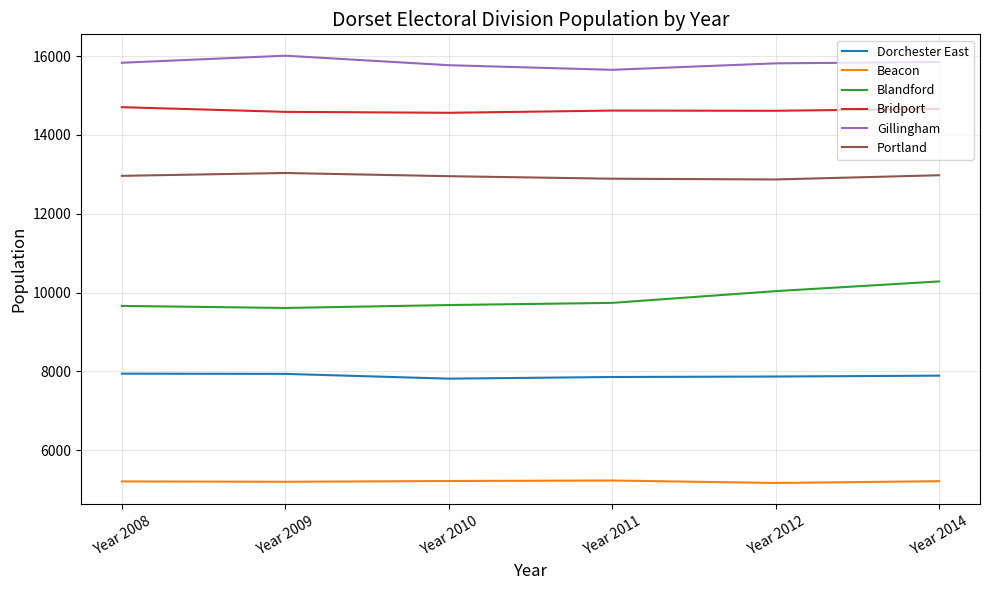

Does the chart have visible grid lines?

Yes